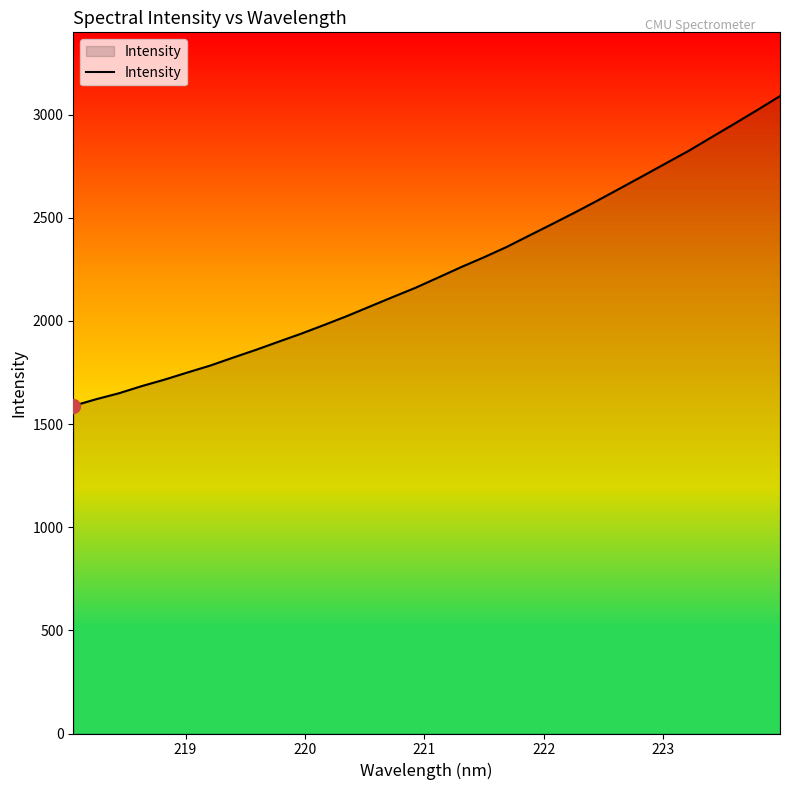

How many lines are shown in the chart?

1